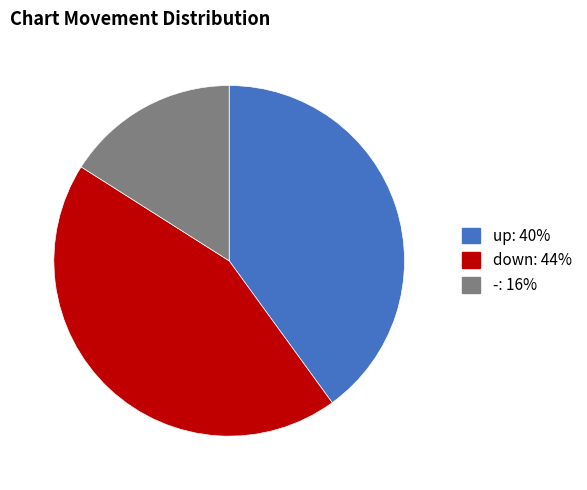

Rank the categories by value from lowest to highest.

-, up, down